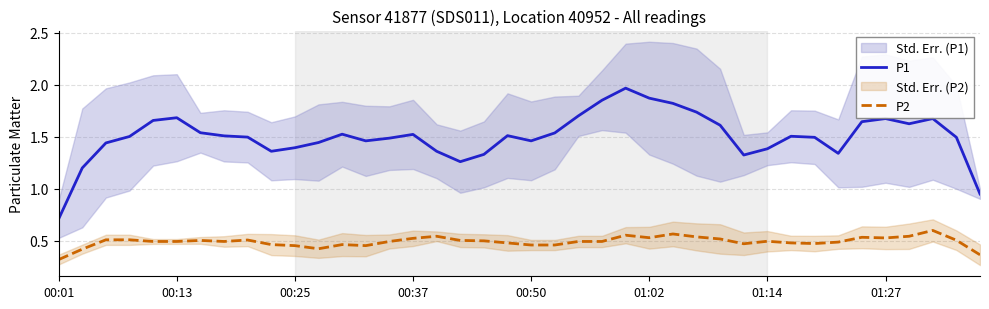

Is it true that P2 equals 0.9 at 00:37?

False